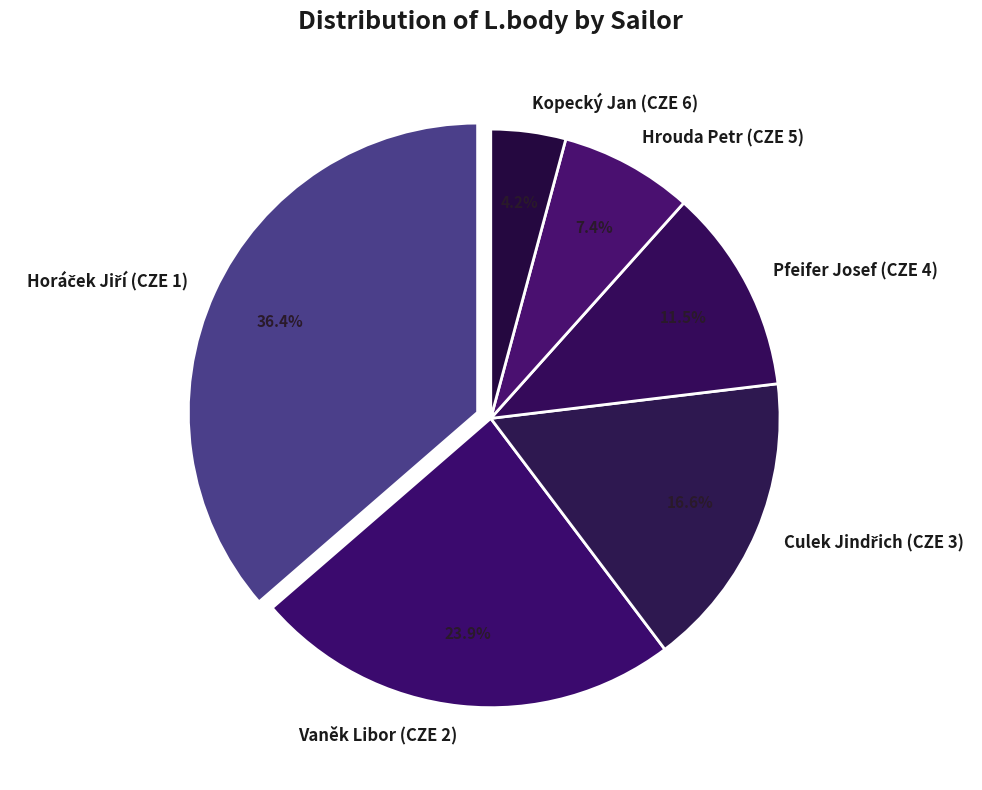

Does any single category account for the majority?

No